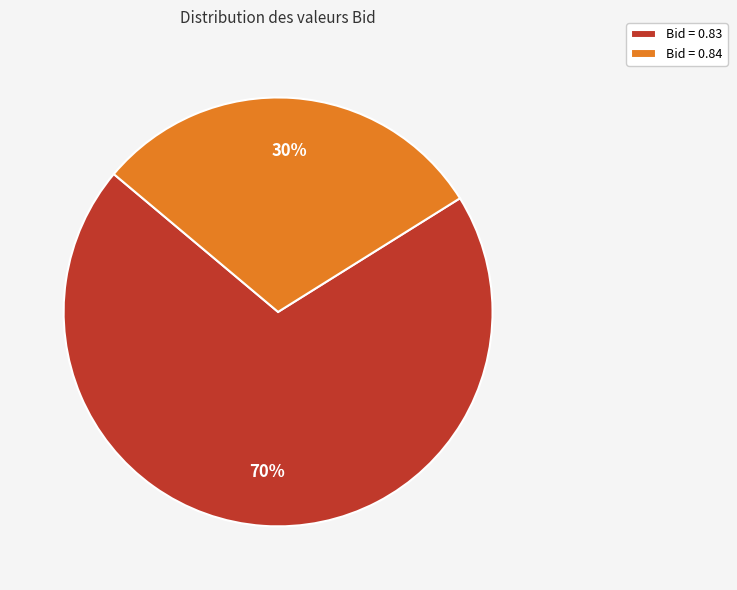

How many slices are in this pie chart?

2